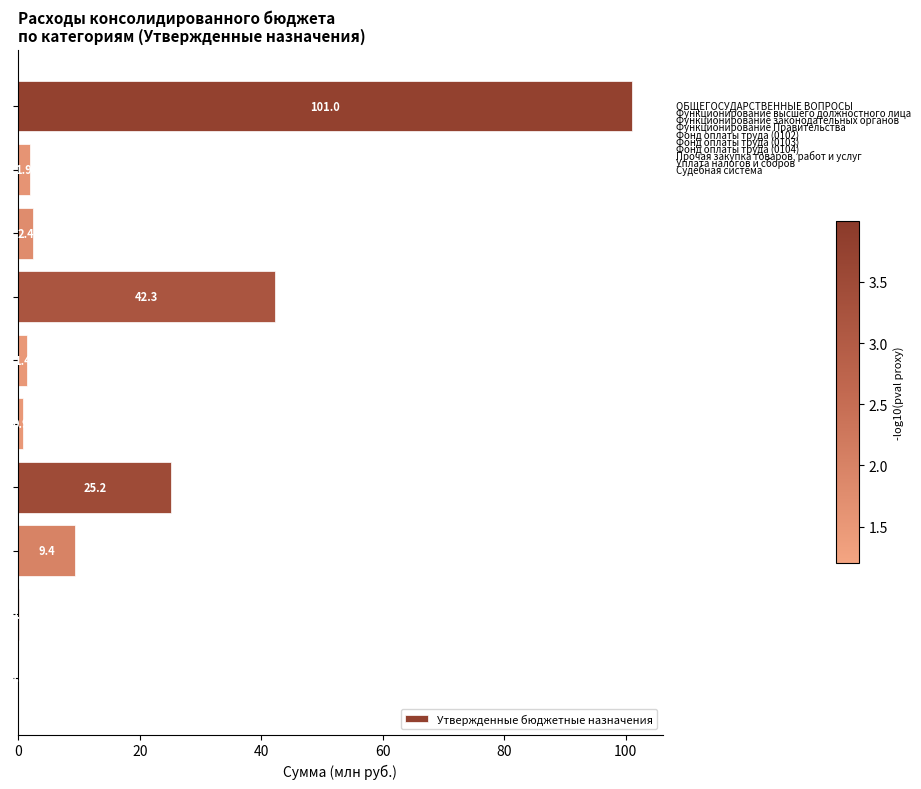

What is the sum of all values?

184.6